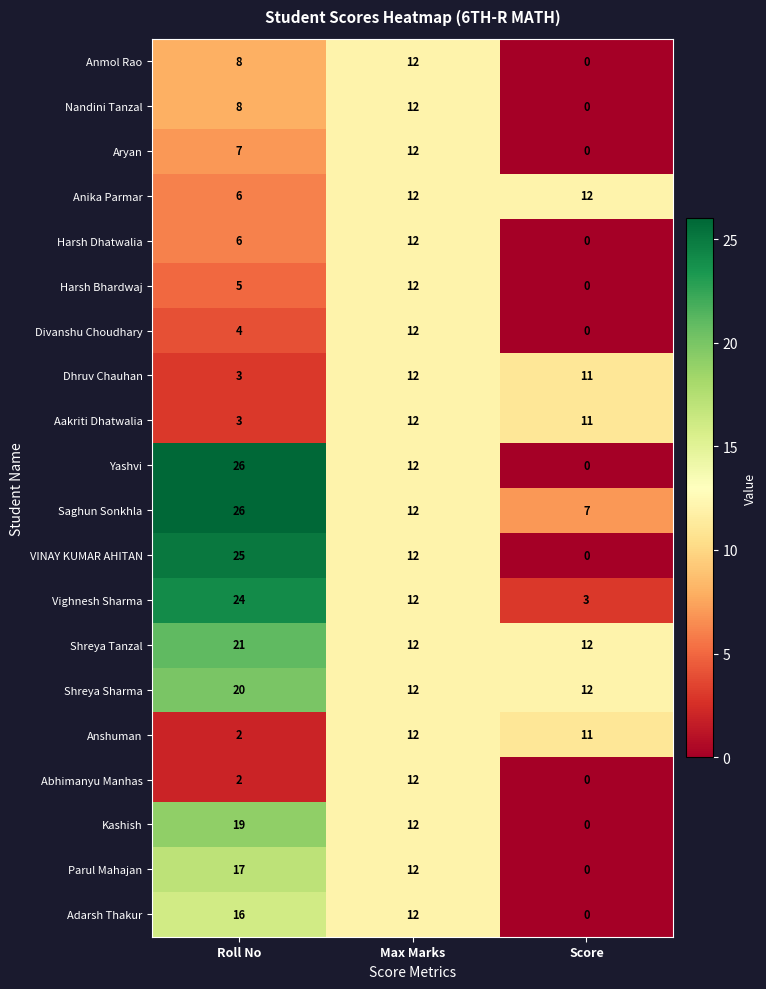

At which category does the chart reach its minimum across all series?

Score